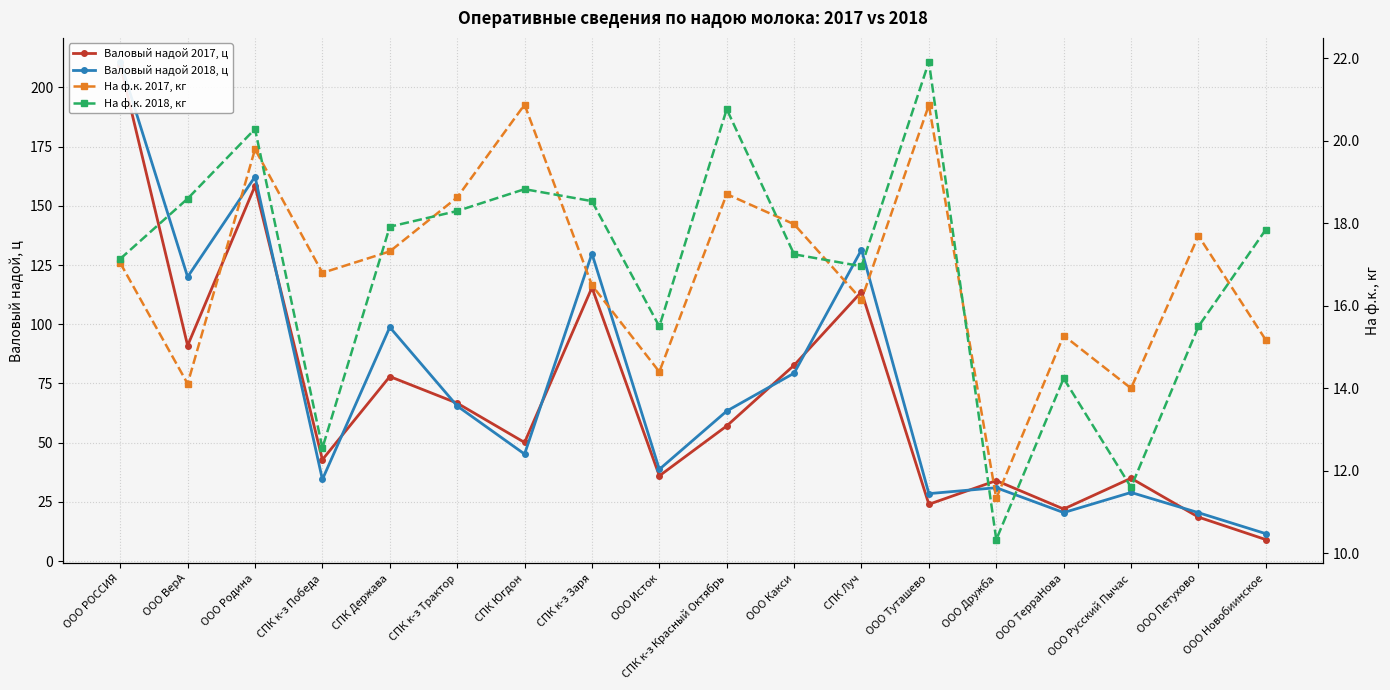

Is the value of Валовый надой 2017, ц at ООО Туташево greater than the value of На ф.к. 2018, кг at ООО Петухово?

Yes